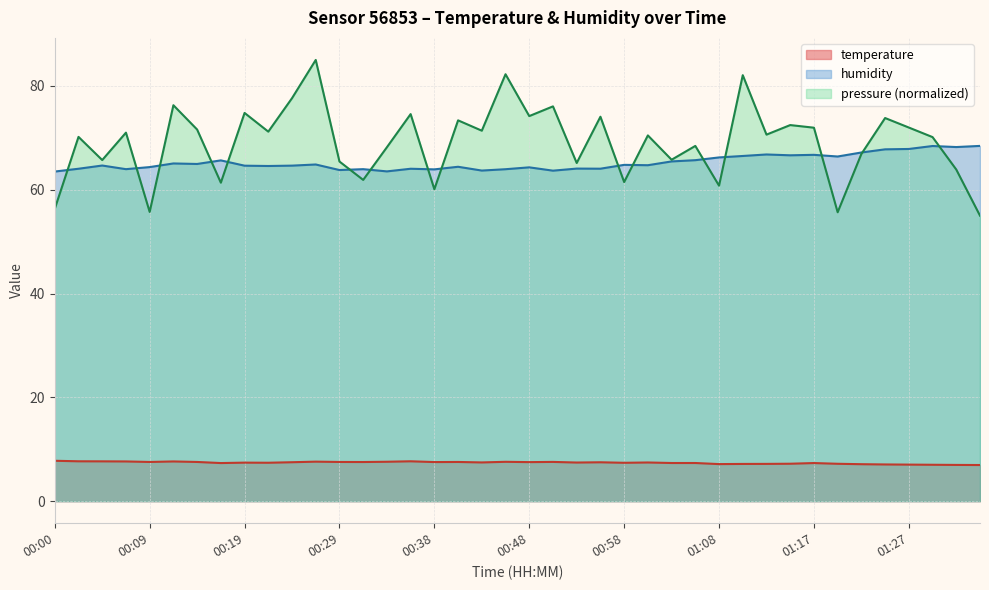

What is the total value across all series at 01:27?

146.9